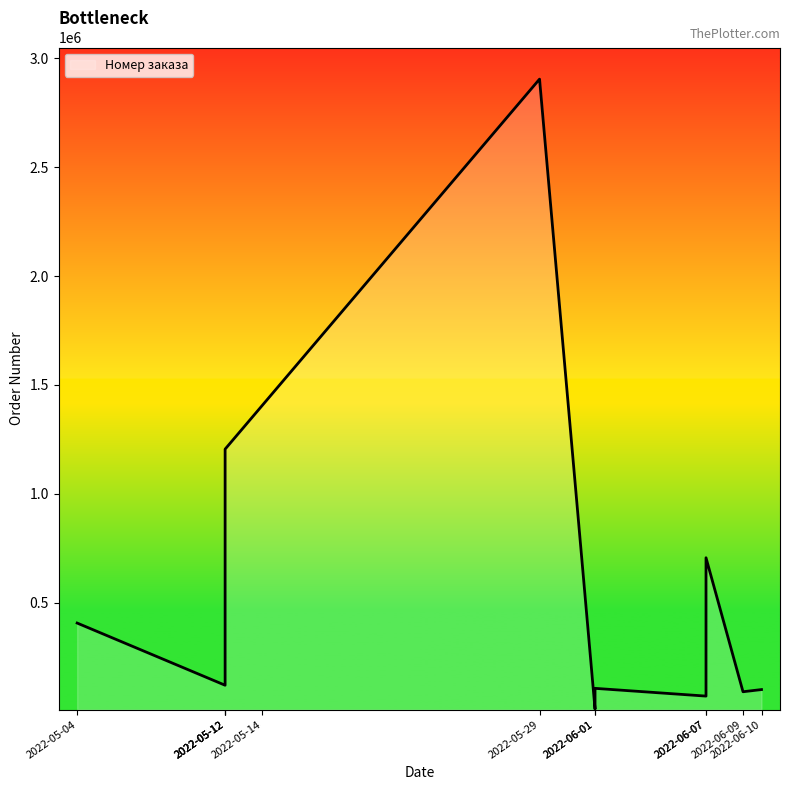

Rank the categories by value from lowest to highest.

2022-06-01, 2022-06-07, 2022-06-09, 2022-06-10, 2022-06-01, 2022-05-12, 2022-05-12, 2022-05-04, 2022-06-07, 2022-05-12, 2022-05-14, 2022-05-29